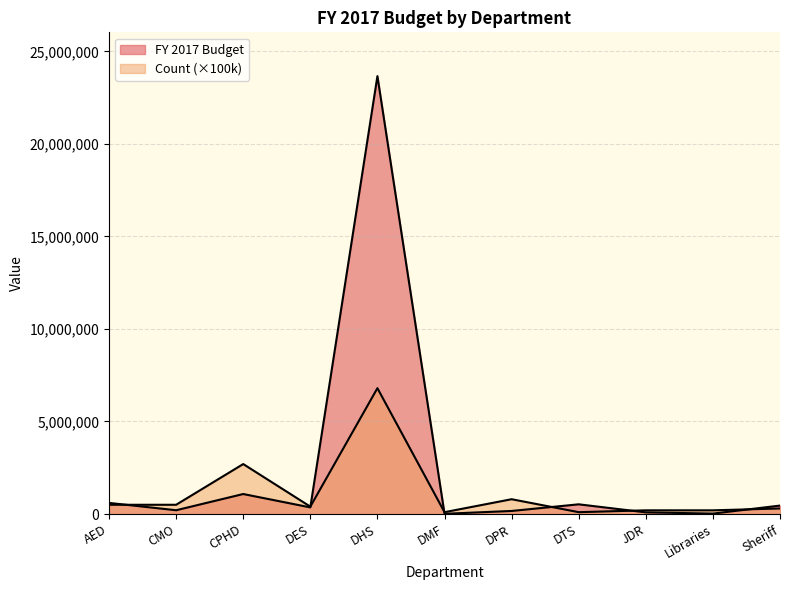

What is the label of the 6th point from the right?

DMF